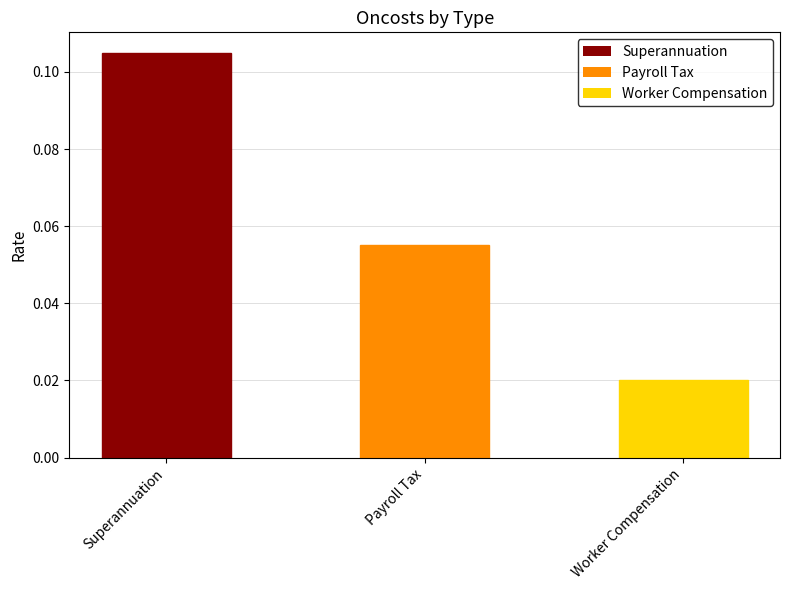

Count the values in the range 0 to 1.

3